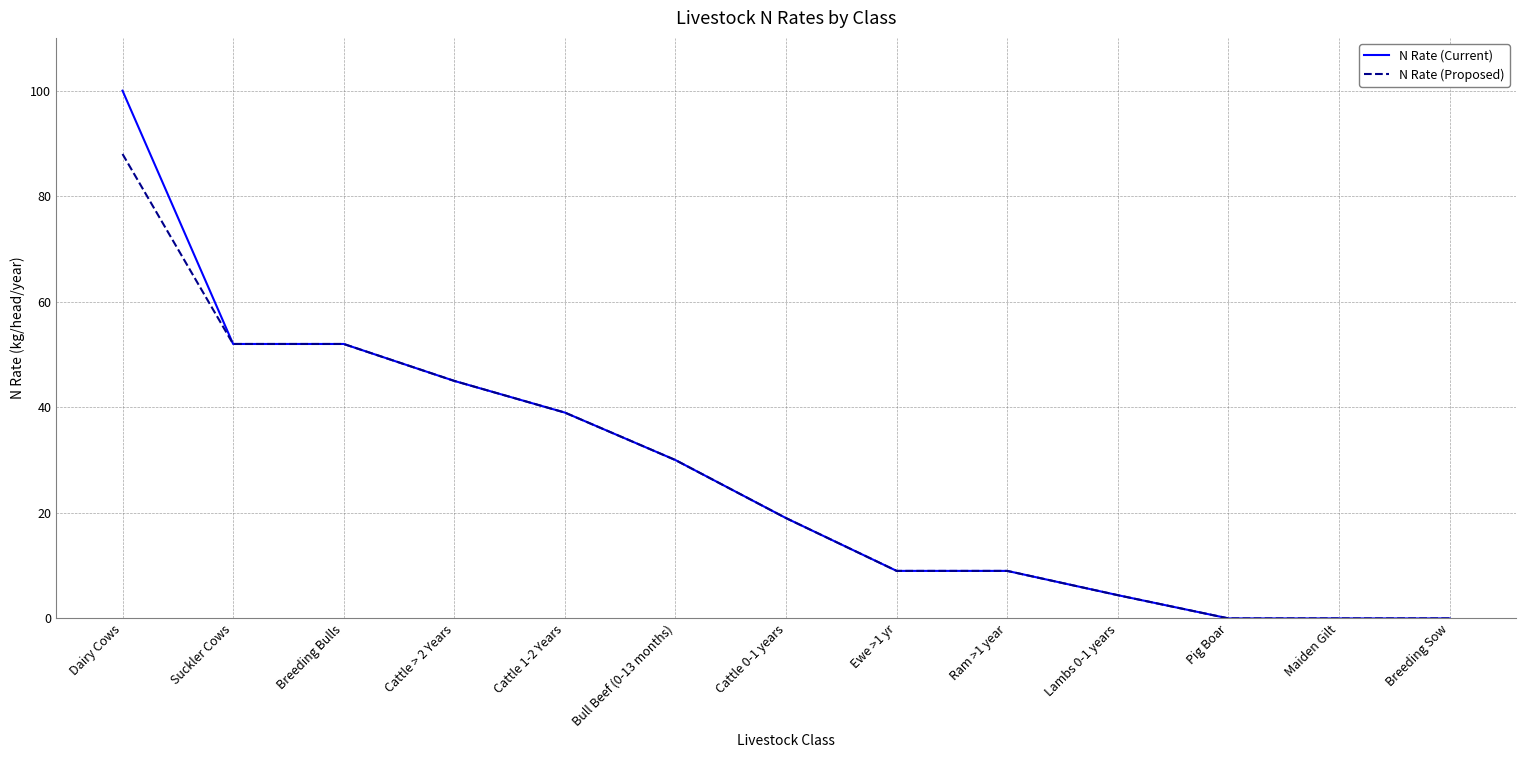

How many lines are shown in the chart?

2